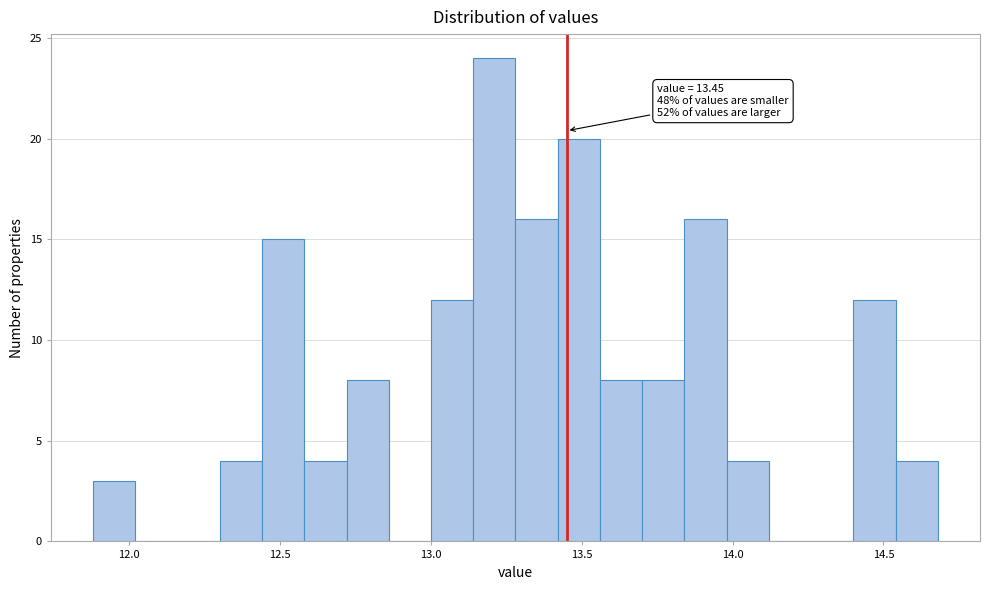

Around what value on the x-axis is the tallest bar? Give the approximate position of its centre, as read against the axis.

13.20